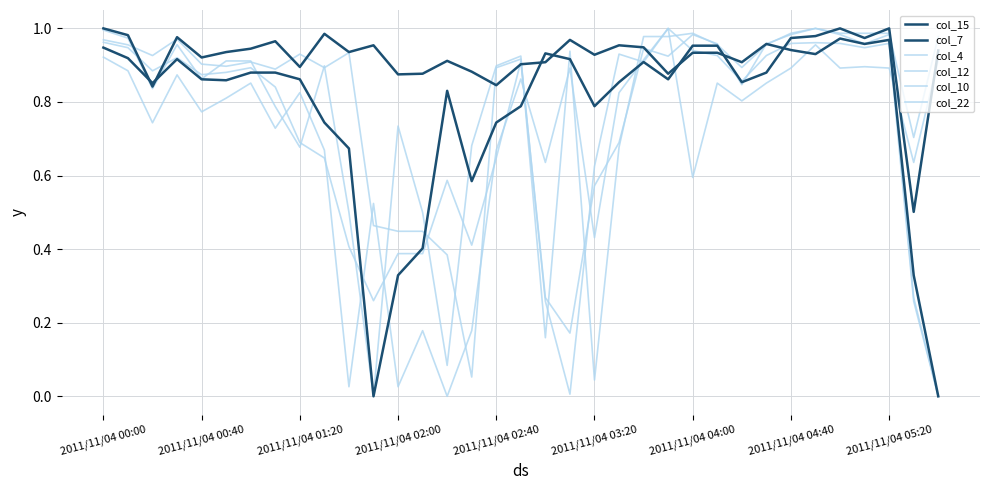

Does the chart have visible grid lines?

Yes